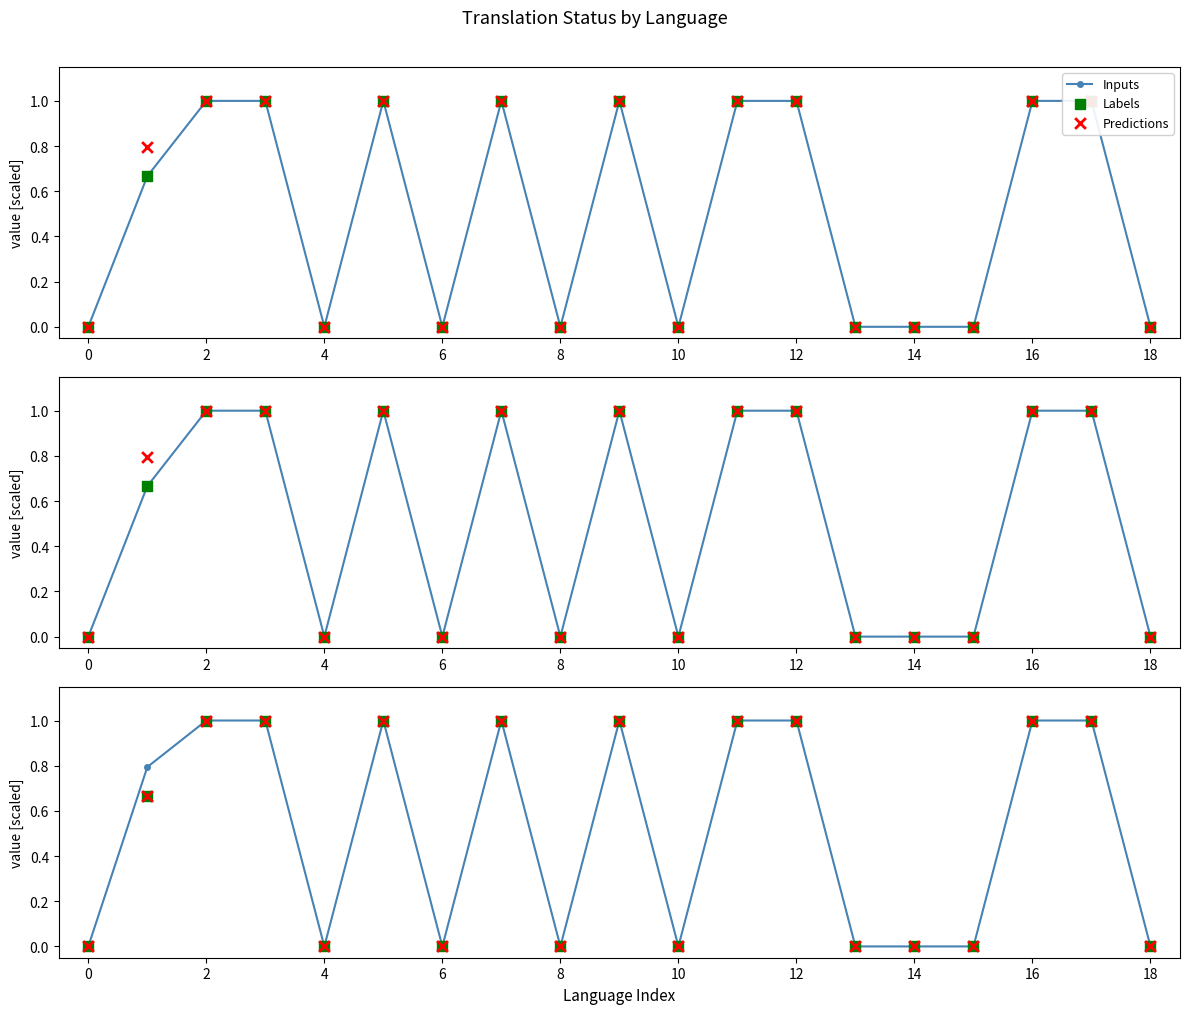

Which series has the largest Y range (max minus min)?

Inputs